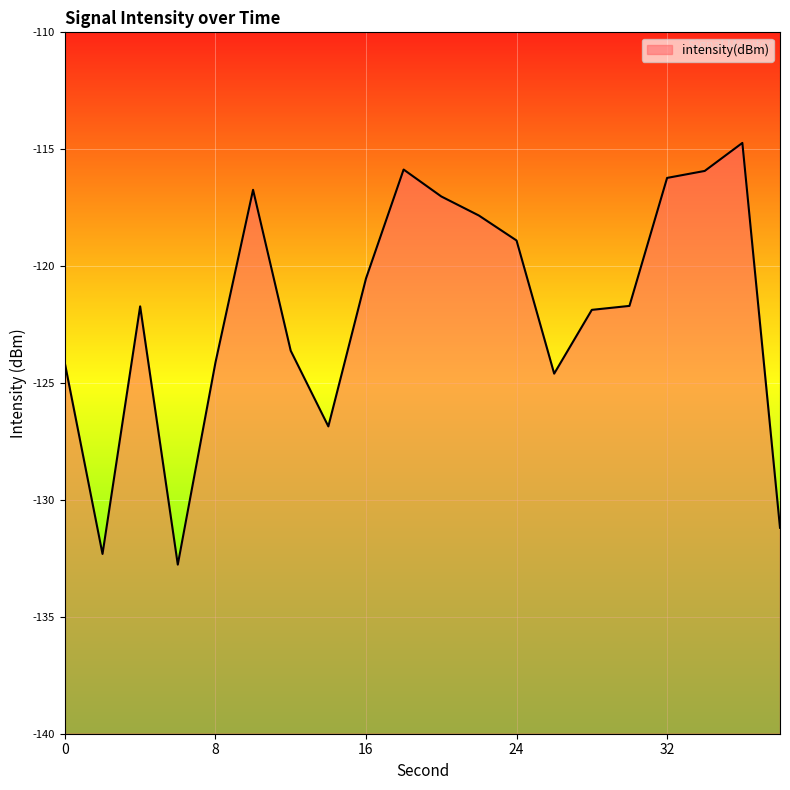

How many distinct data groups are displayed?

1